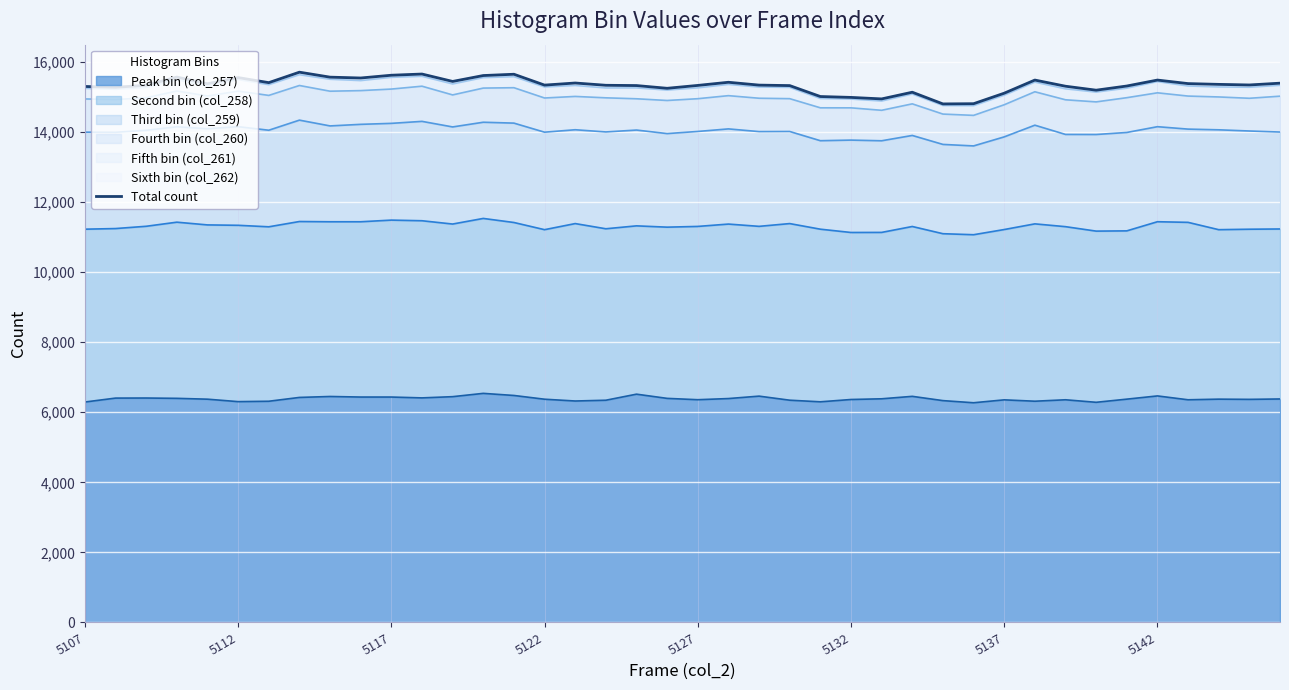

What is the highest value of the Peak bin (col_257) series?

6540